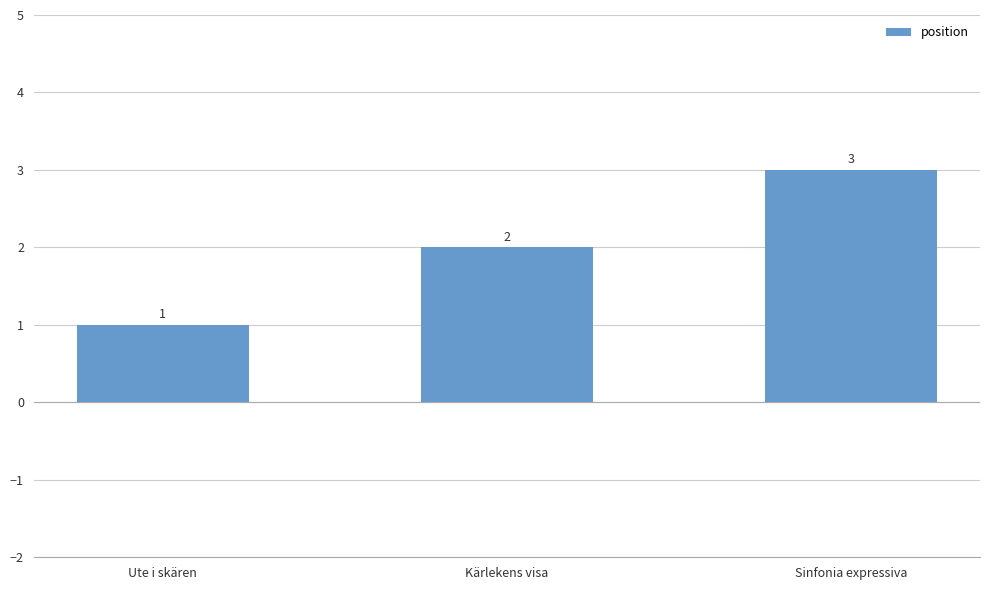

What is the sum of all values?

6